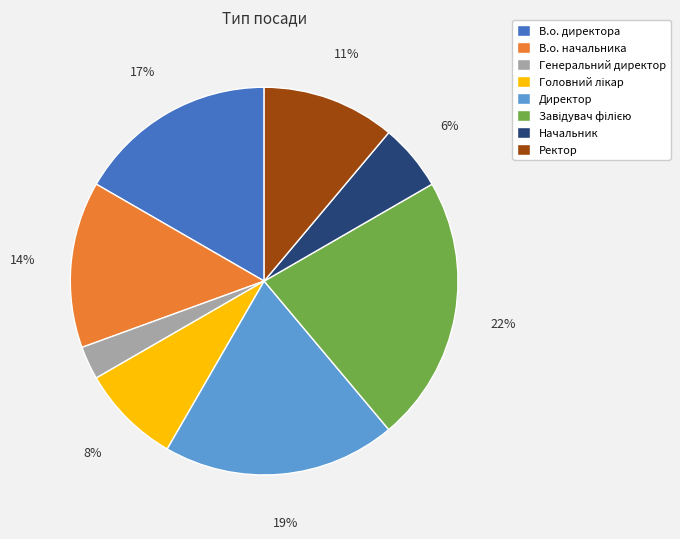

How many slices are in this pie chart?

8